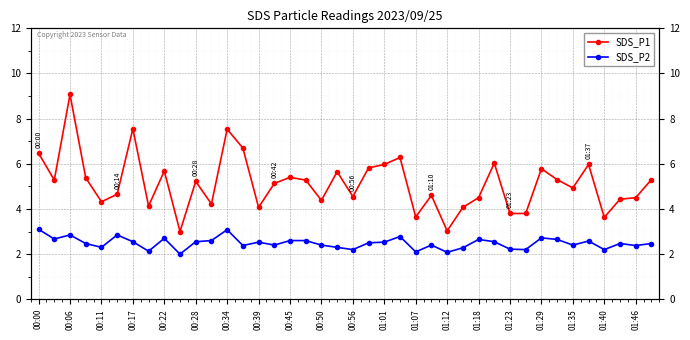

Reading left to right, list all the values displayed in this chart.

SDS_P1: 6.5	5.3	9.1	5.4	4.3	4.7	7.5	4.1	5.7	3.0	5.2	4.2	7.5	6.7	4.1	5.1	5.4	5.3	4.4	5.7	4.5	5.8	6.0	6.3	3.6	4.6	3.0	4.1	4.5	6.0	3.8	3.8	5.8	5.3	4.9	6.0	3.6	4.4	4.5	5.3
SDS_P2: 3.1	2.7	2.9	2.5	2.3	2.9	2.5	2.1	2.7	2.0	2.5	2.6	3.1	2.4	2.5	2.4	2.6	2.6	2.4	2.3	2.2	2.5	2.5	2.8	2.1	2.4	2.1	2.3	2.6	2.5	2.2	2.2	2.7	2.6	2.4	2.6	2.2	2.5	2.4	2.5